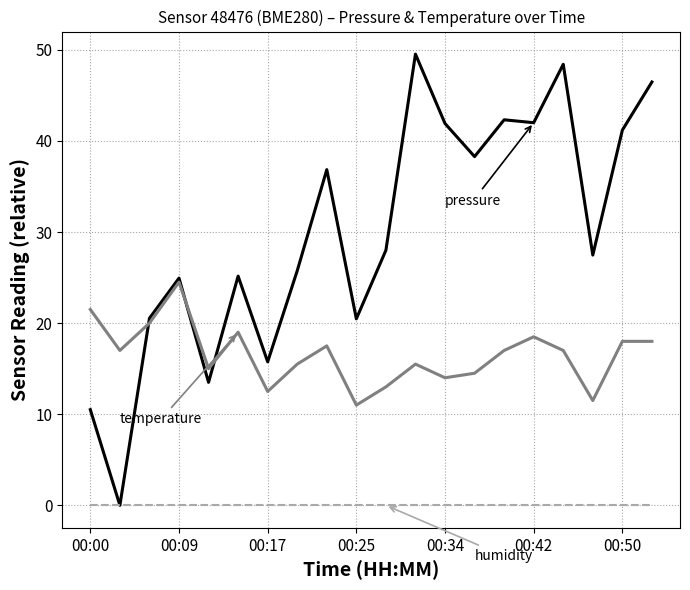

What is the maximum value shown in the chart?

49.5